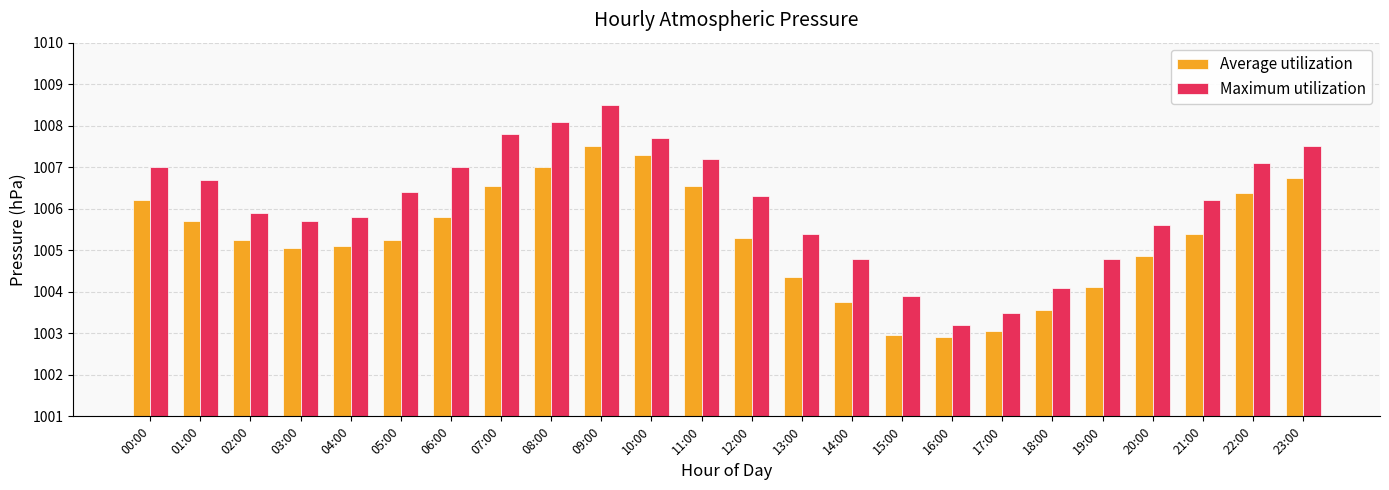

Is the value of Maximum utilization at 14:00 greater than the value of Average utilization at 09:00?

No